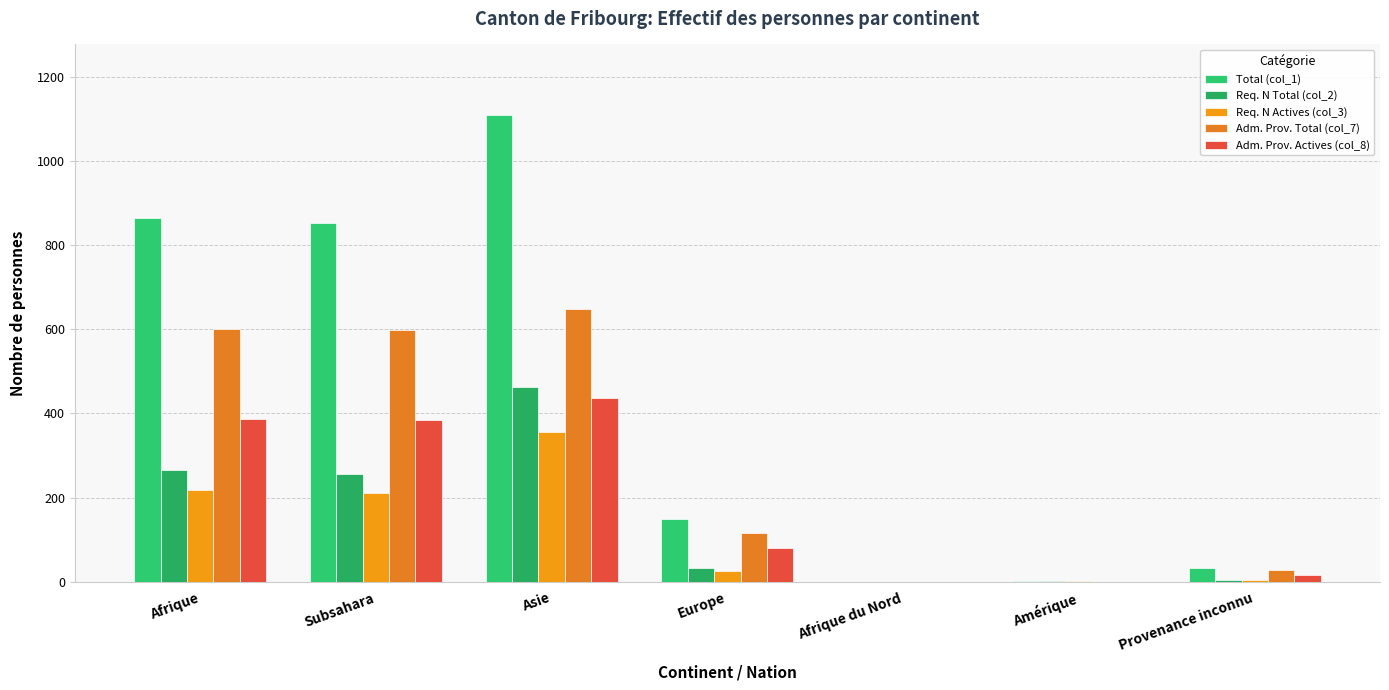

Are the bars horizontal?

No